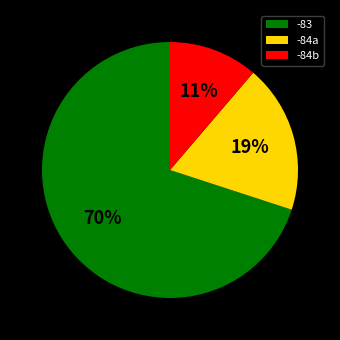

Do -84a and -84b together represent more than half of the pie?

No